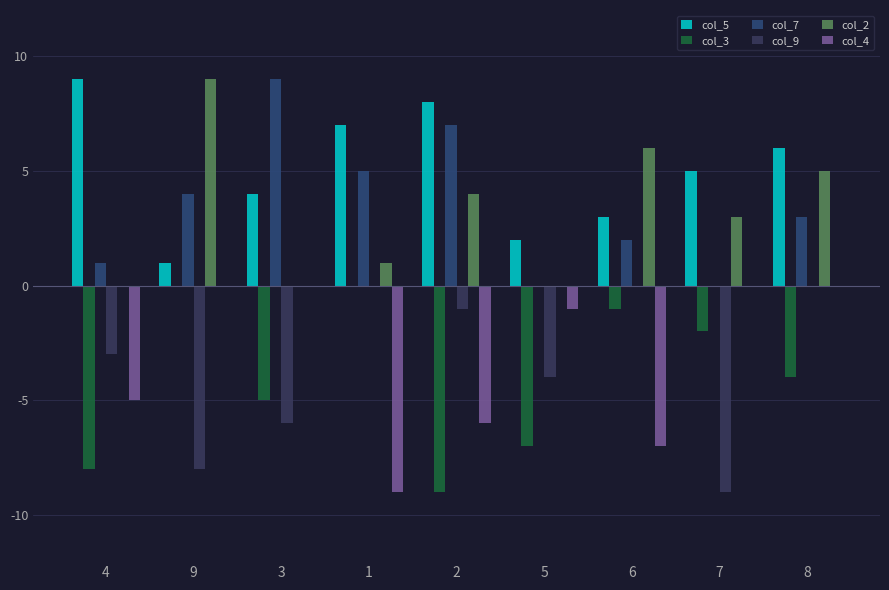

What is the label of the 9th bar from the right?

4